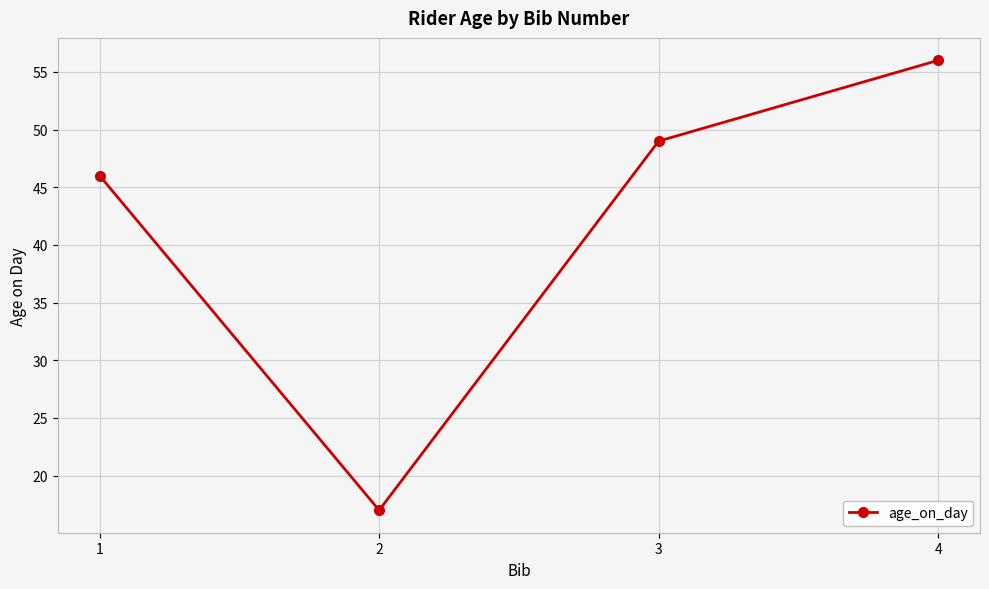

What is the value of the 2nd point from the left?

17